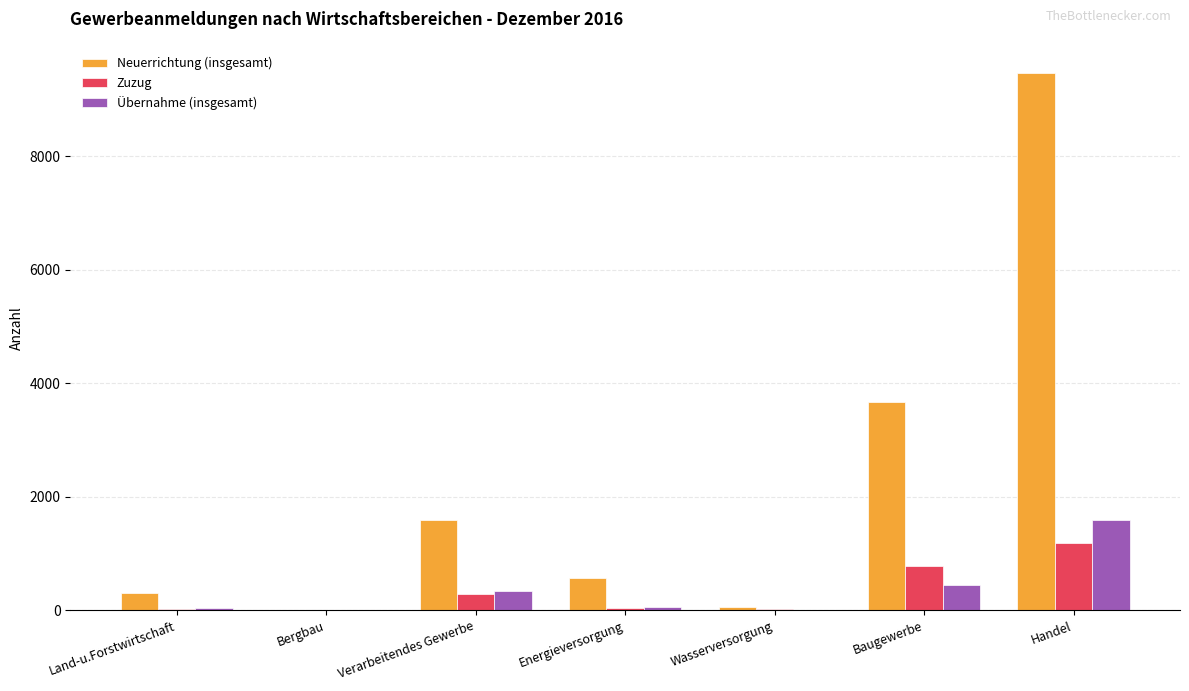

The Übernahme (insgesamt) series shows 908 at Handel. True or false?

False